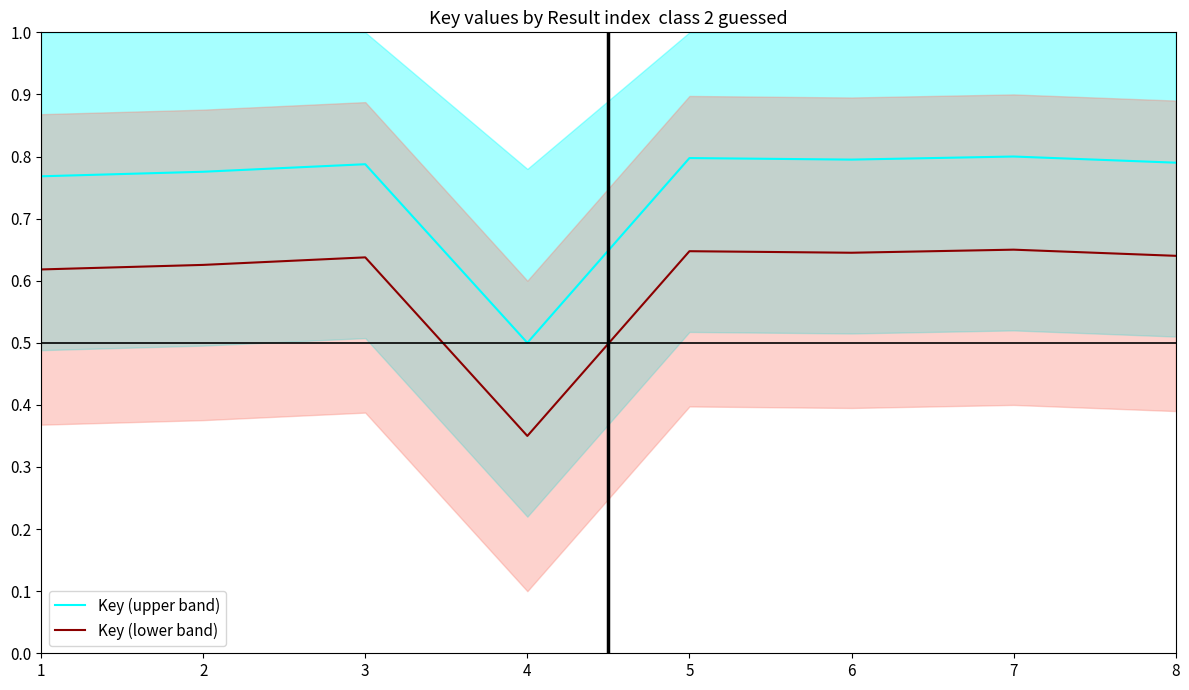

Reading left to right, transcribe all the data shown in this chart.

Key (upper band): 1=0.8	2=0.8	3=0.8	4=0.5	5=0.8	6=0.8	7=0.8	8=0.8
Key (lower band): 1=0.6	2=0.6	3=0.6	4=0.3	5=0.6	6=0.6	7=0.6	8=0.6